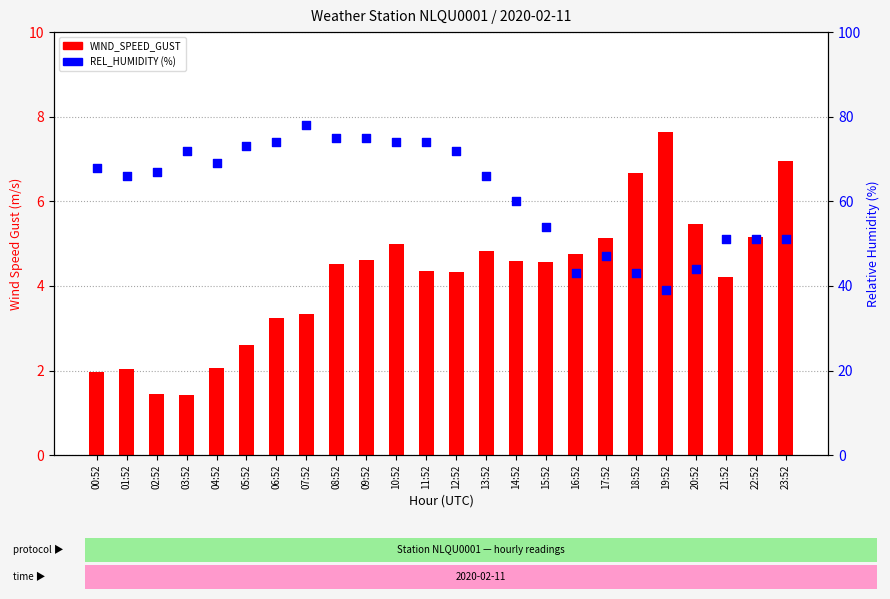

Which series reaches the minimum Y coordinate?

WIND_SPEED_GUST